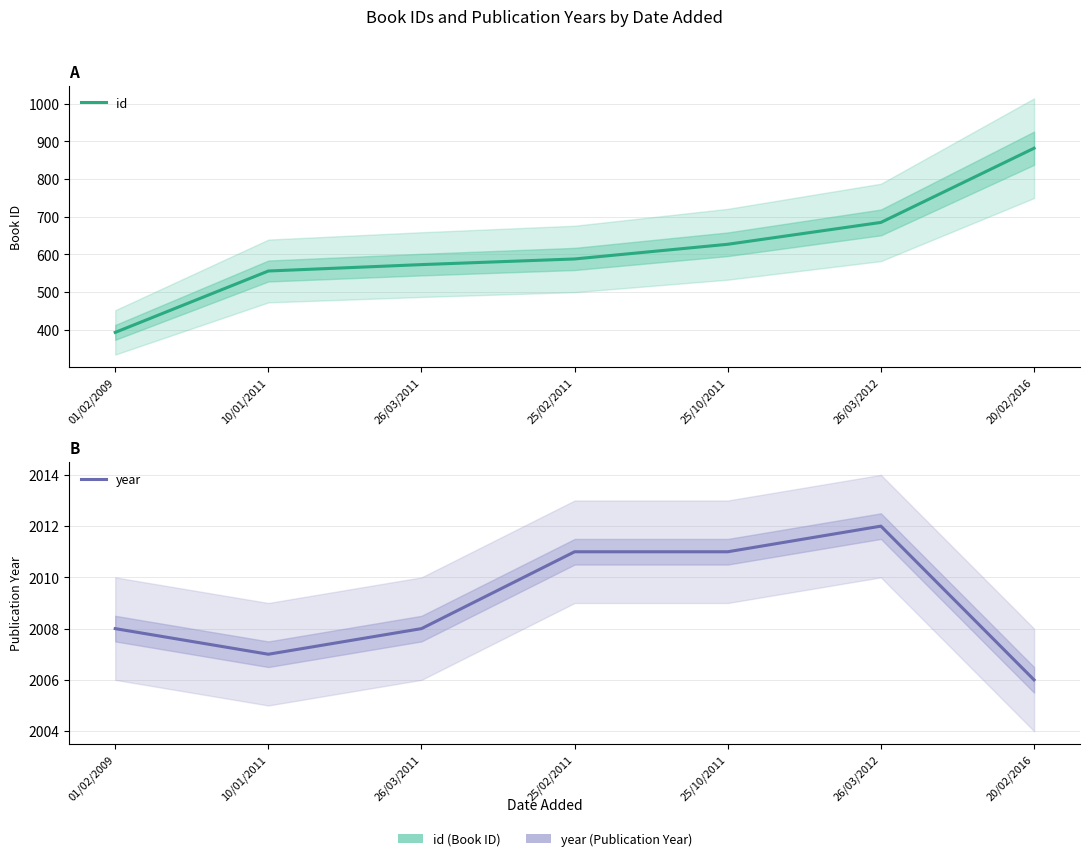

Which series has the largest total across all categories?

year